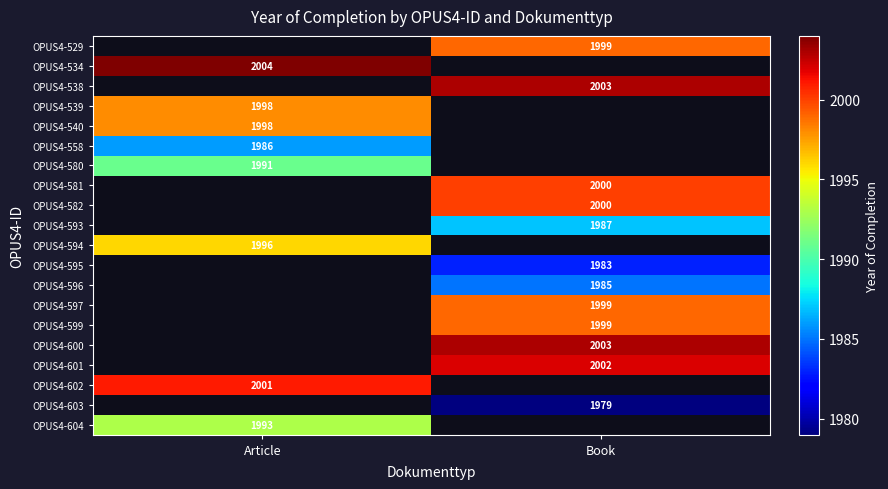

True or false: OPUS4-604 has a value of 1993 at Article.

True